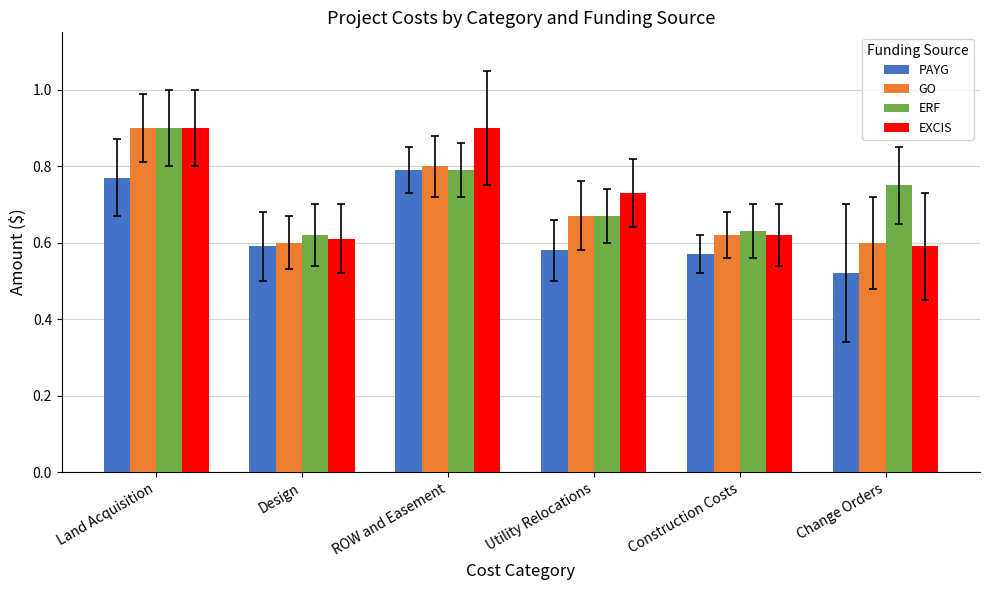

Which series changed the most between Land Acquisition and ROW and Easement?

ERF